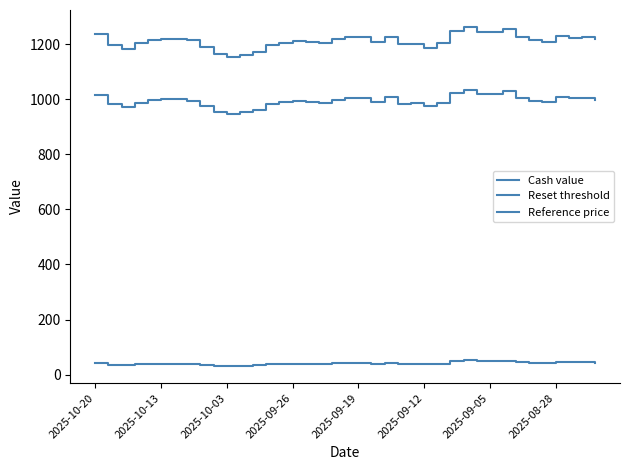

Does the chart display data point markers on the line(s)?

No